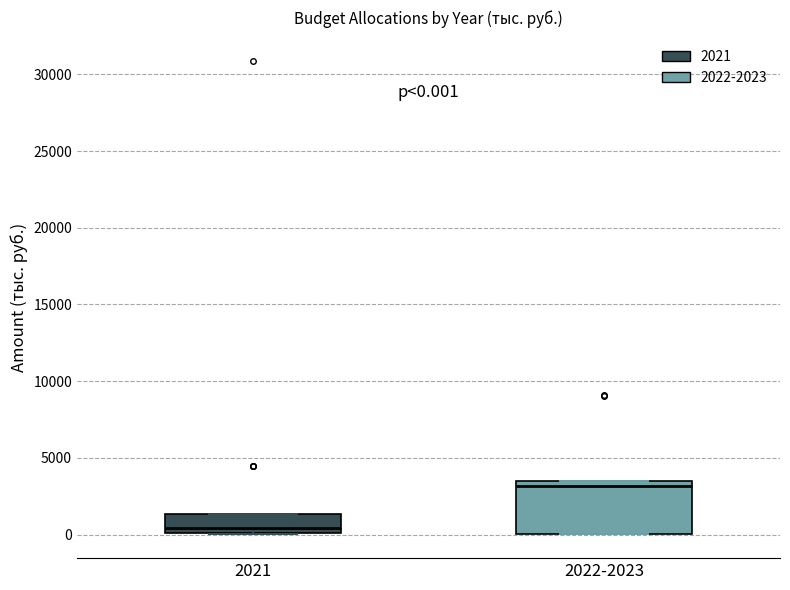

Which box's median line is the highest?

2022-2023